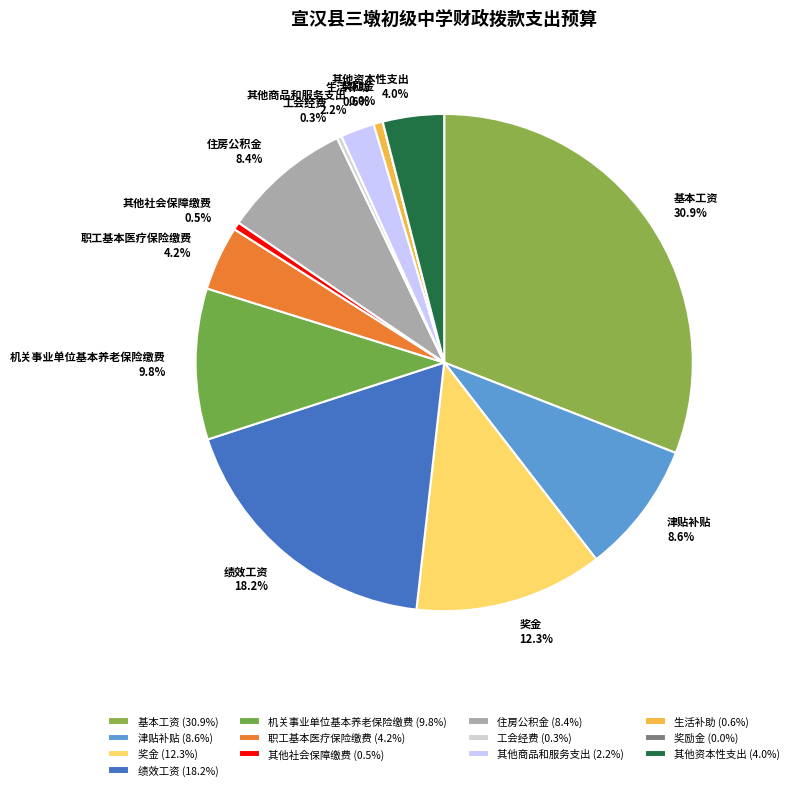

Which category has the biggest portion of the pie?

基本工资